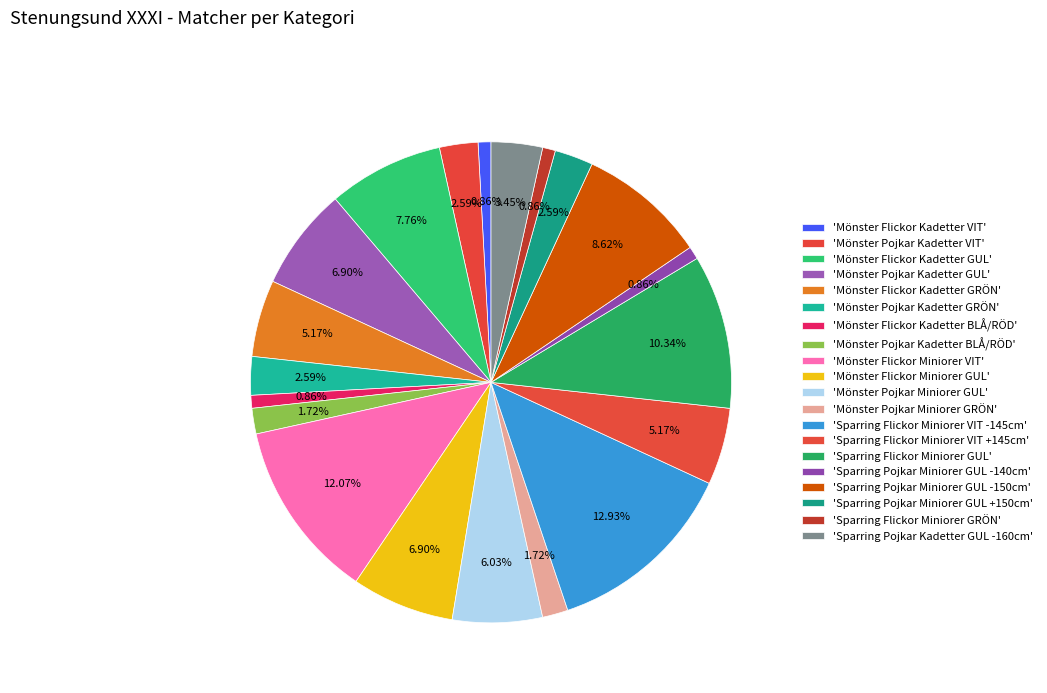

Is there any slice that represents more than half of the pie?

No